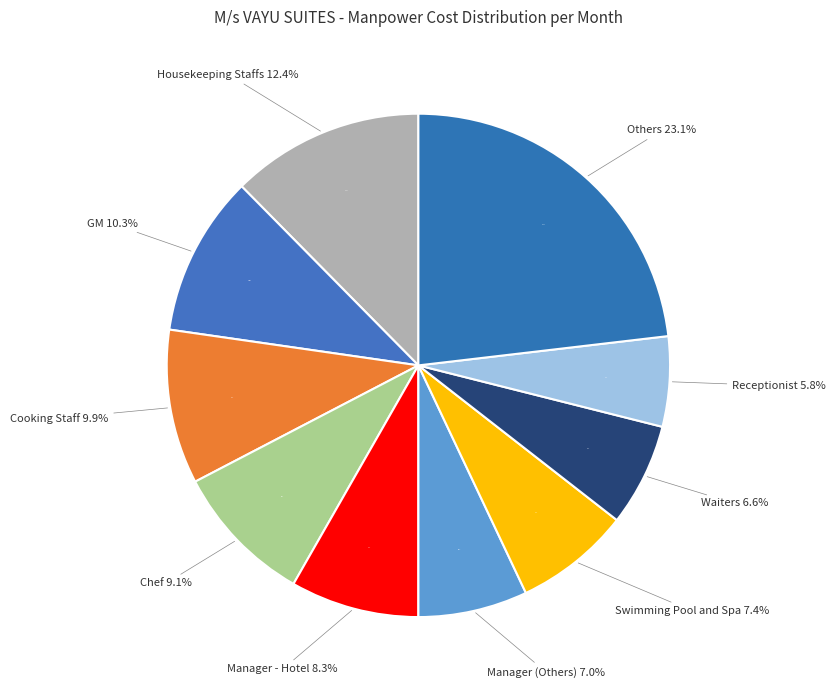

Is Security Guards the majority of the pie?

No